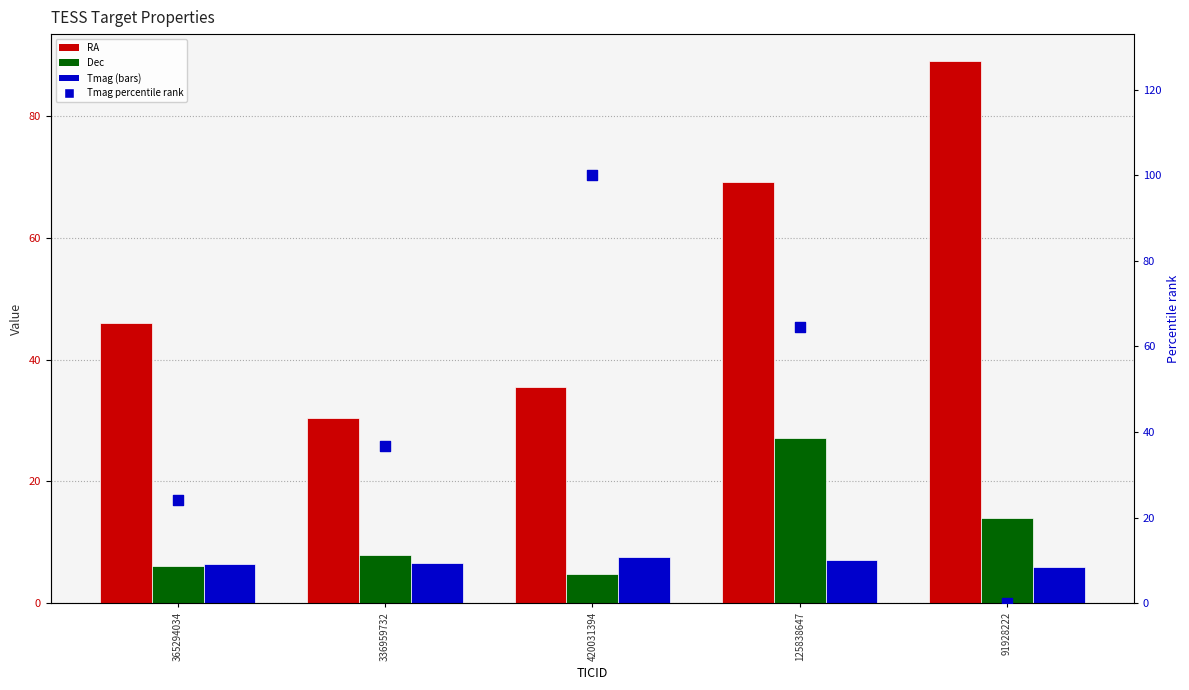

Is the value of Tmag at 365294034 greater than the value of Tmag percentile (normalized) at 125838647?

No